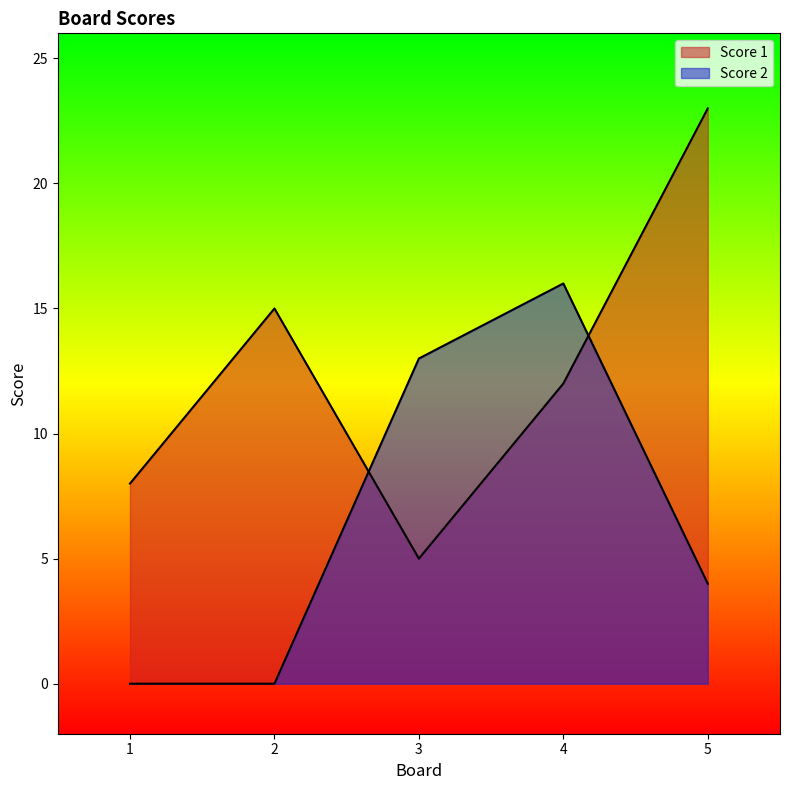

Which series has the largest range (max minus min)?

Score 1